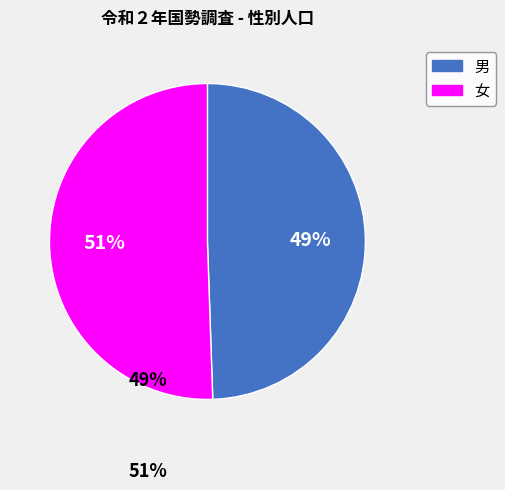

To the nearest percent, what is the average slice percentage?

50%